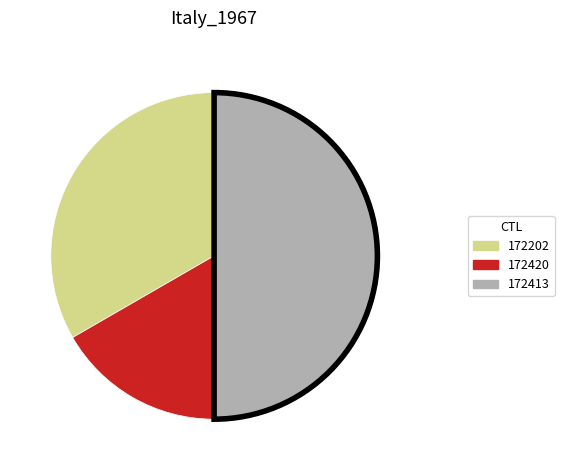

Which has a higher value, 172413 or 172420?

172413